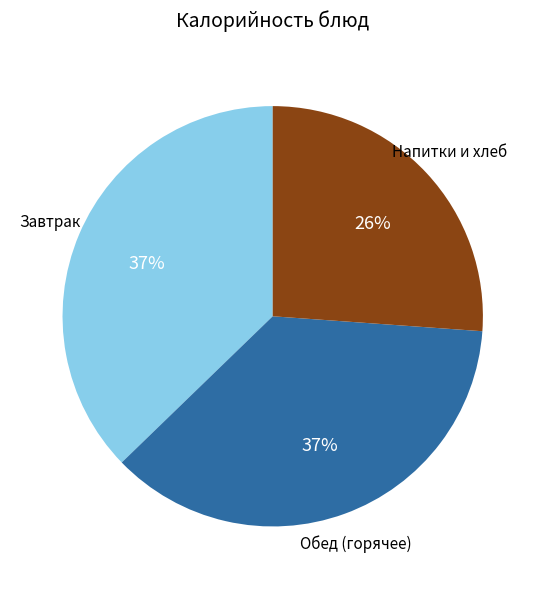

Is there any slice that represents more than half of the pie?

No